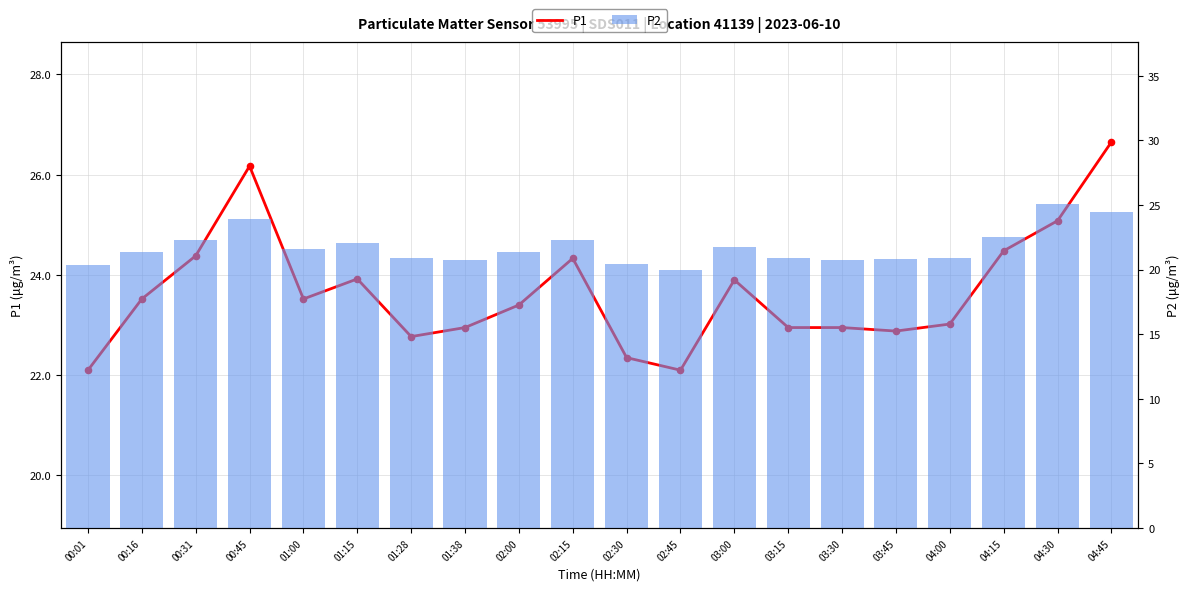

Which series reaches the minimum Y coordinate?

P2